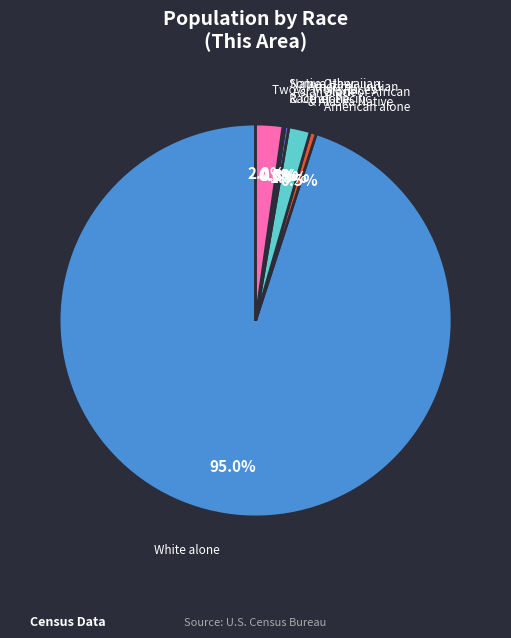

Does any single category account for the majority?

Yes